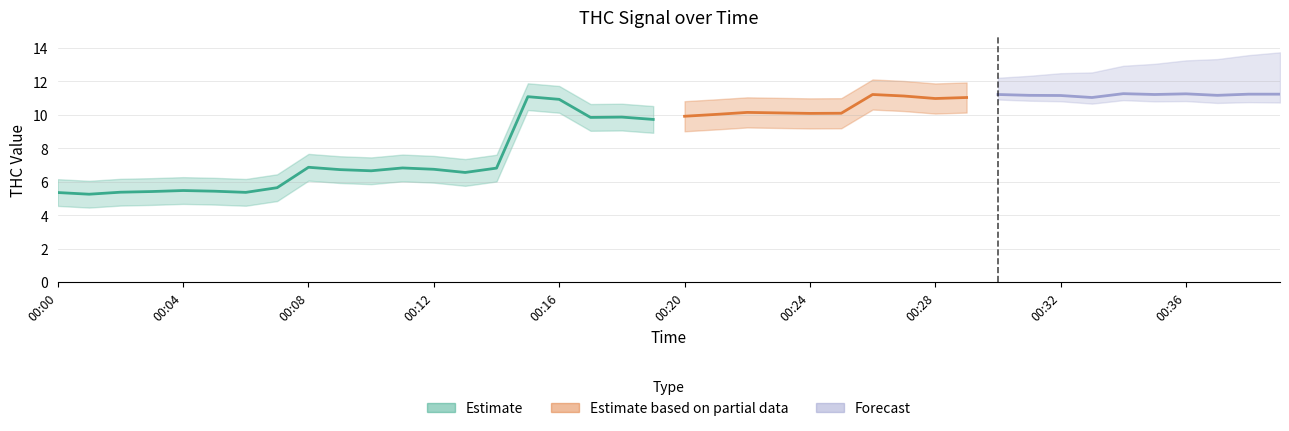

What is the sum of the values at 00:25 and 00:19?

19.8